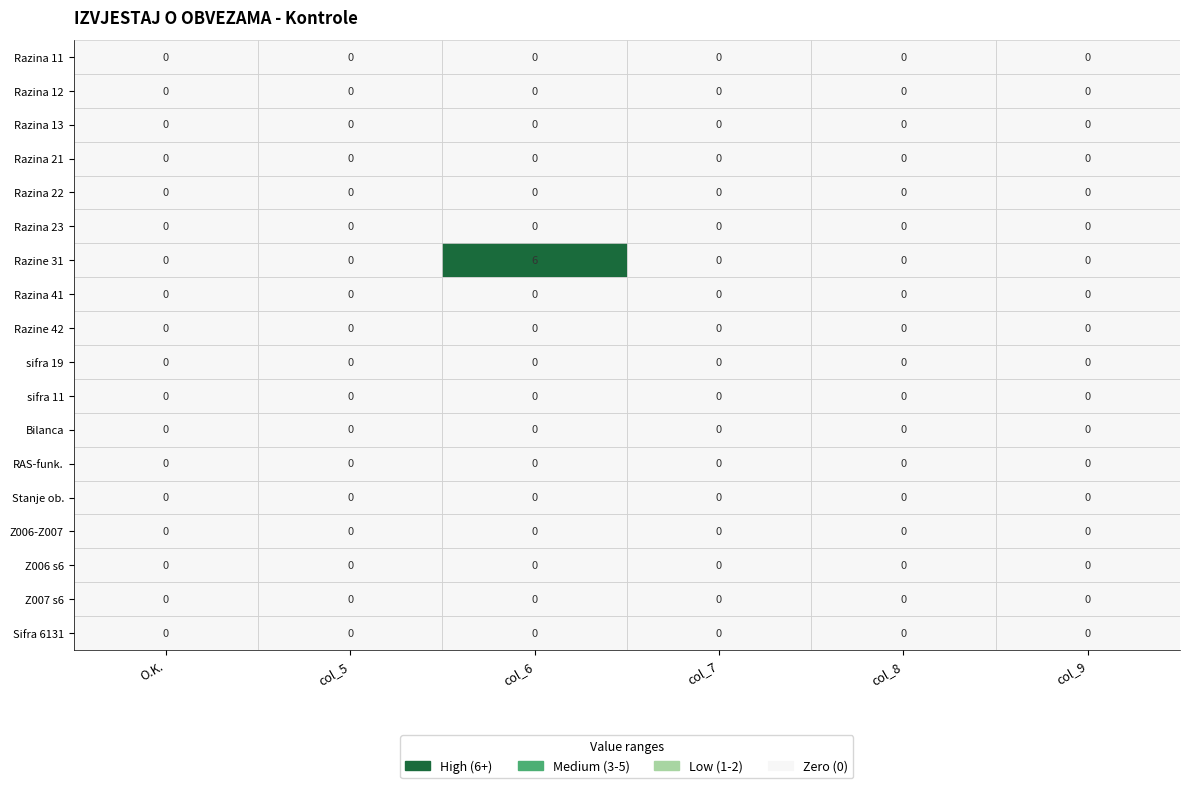

At 12, list the series in order from largest to smallest.

O.K., col_5, col_6, col_7, col_8, col_9